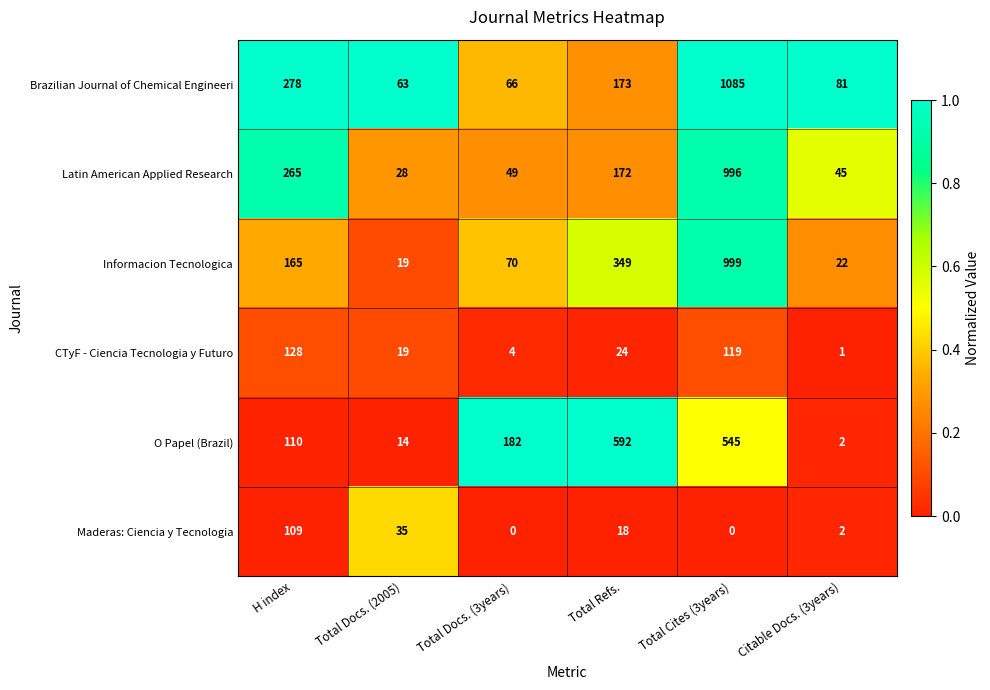

Rank the series at Total Docs. (3years) from highest to lowest value.

O Papel (Brazil), Informacion Tecnologica, Brazilian Journal of Chemical Engineeri, Latin American Applied Research, CTyF - Ciencia Tecnologia y Futuro, Maderas: Ciencia y Tecnologia